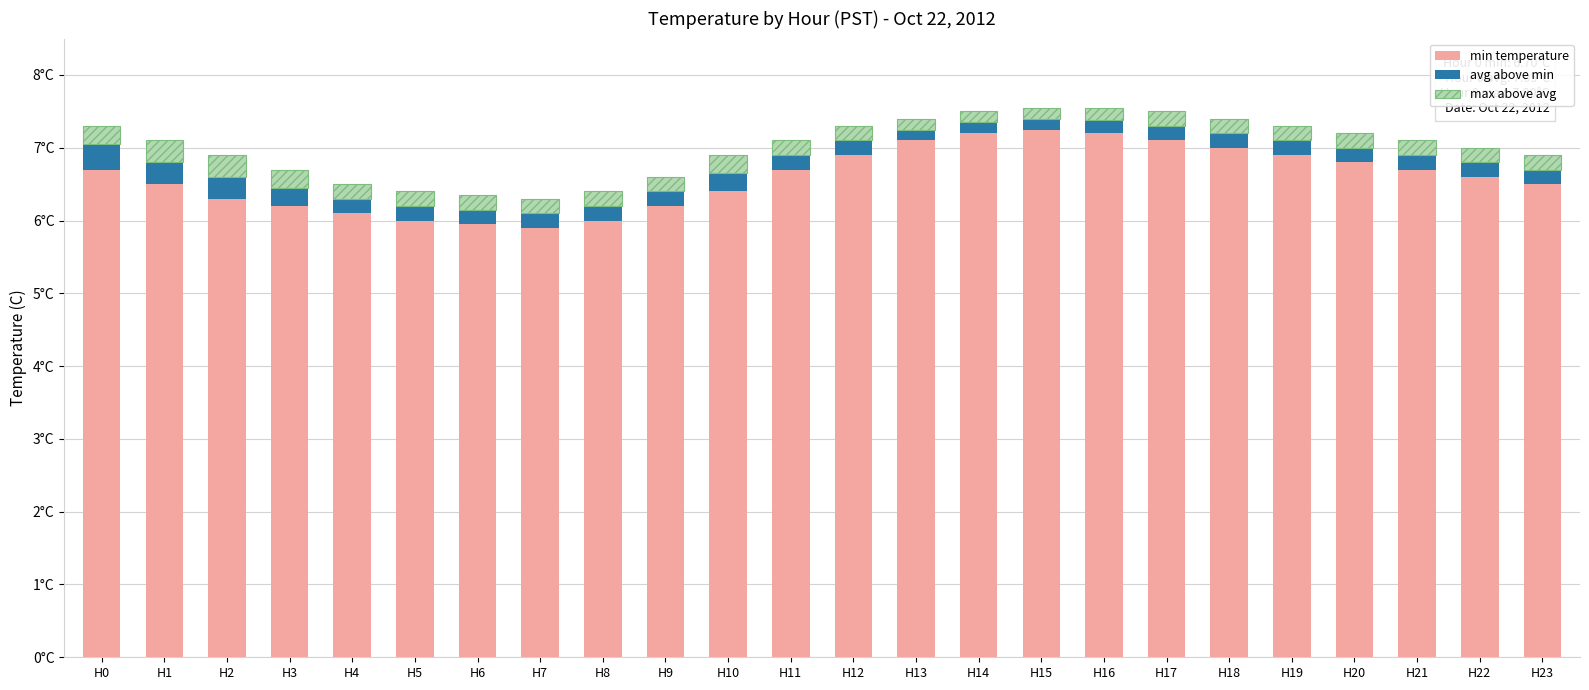

Are the bars grouped side by side (vs. stacked)?

No